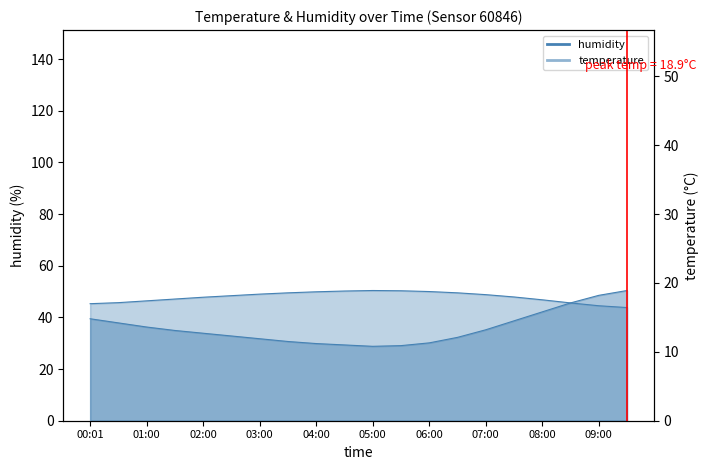

What is the label of the 6th point from the right?

07:00